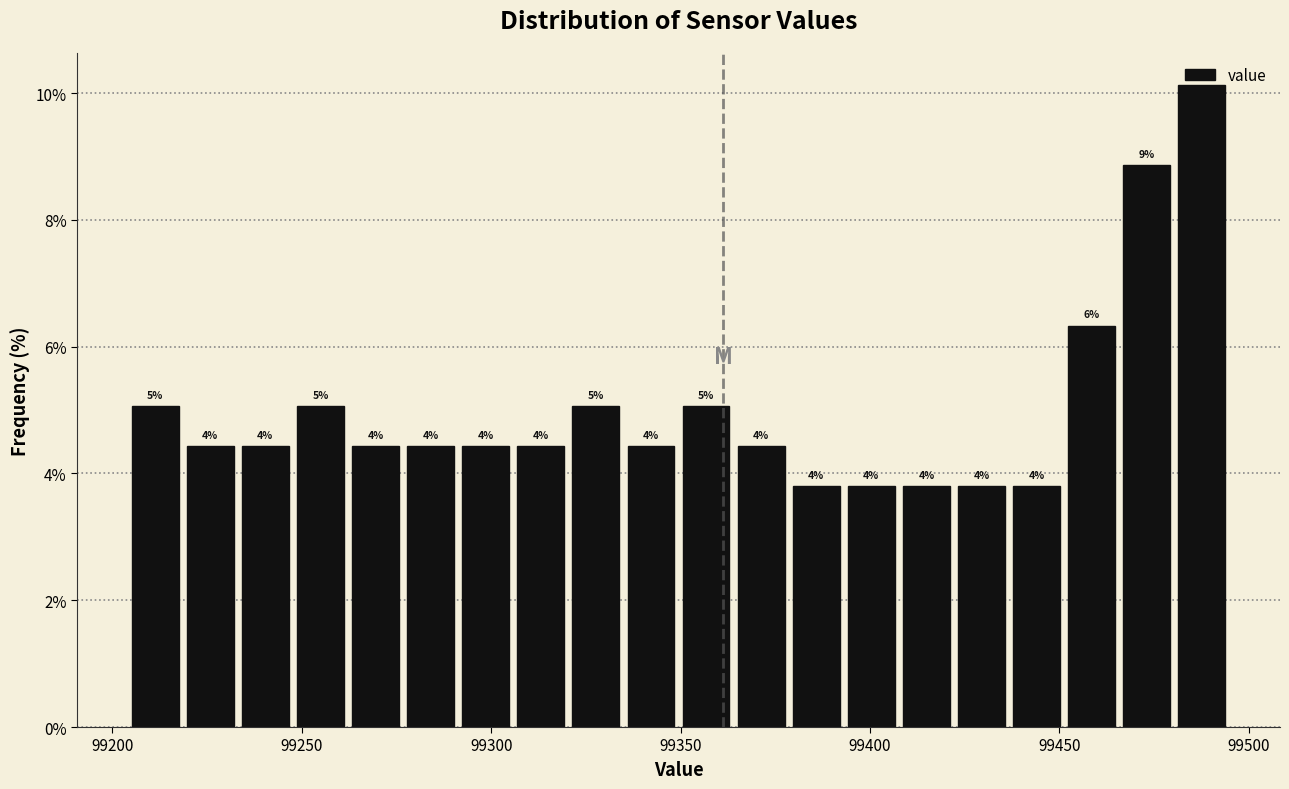

Around what value on the x-axis is the tallest bar? Give the approximate position of its centre, as read against the axis.

99490